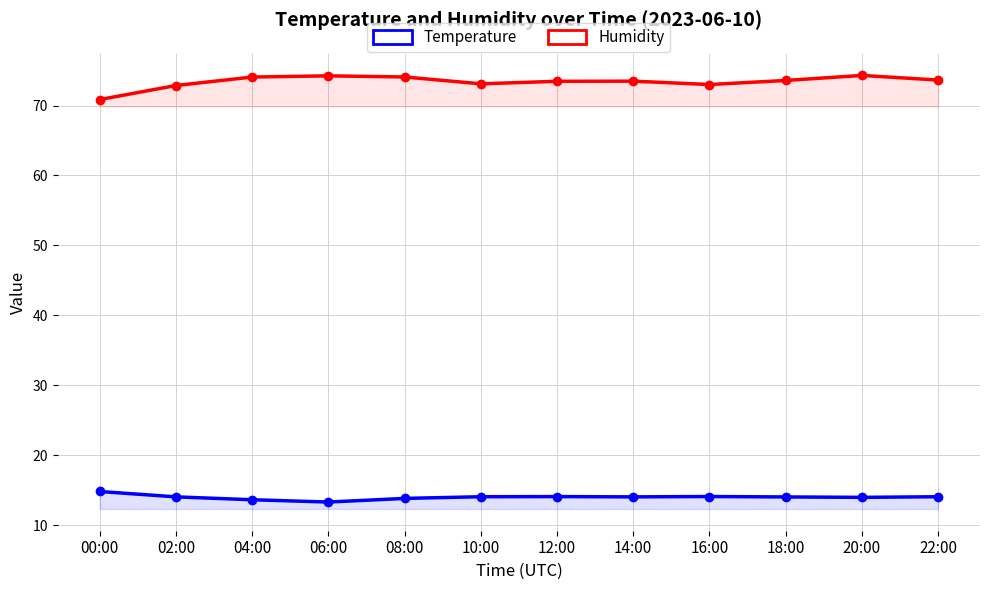

At which category does Temperature reach its first local peak?

12:00